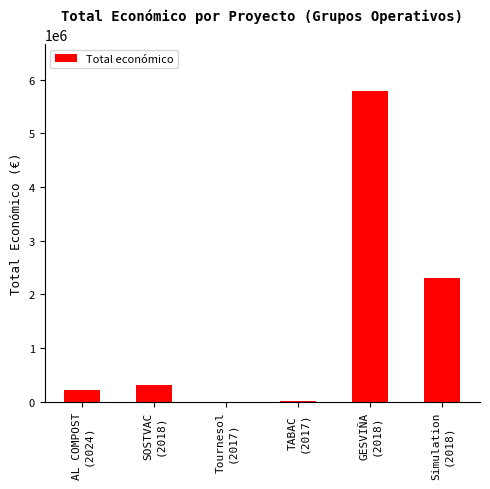

What is the sum of all values?

8643356